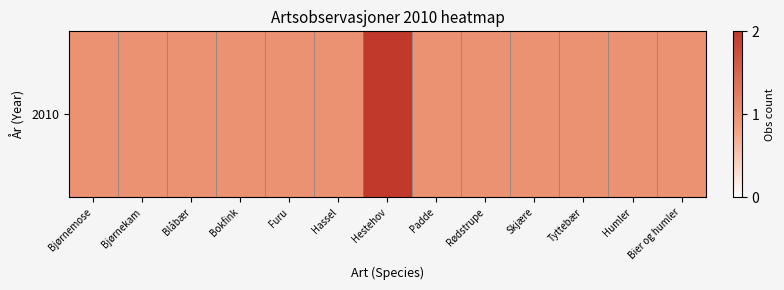

List the labels in order of value, largest first.

Hestehov, Bjørnemose, Bjørnekam, Blåbær, Bokfink, Furu, Hassel, Padde, Rødstrupe, Skjære, Tyttebær, Humler, Bier og humler